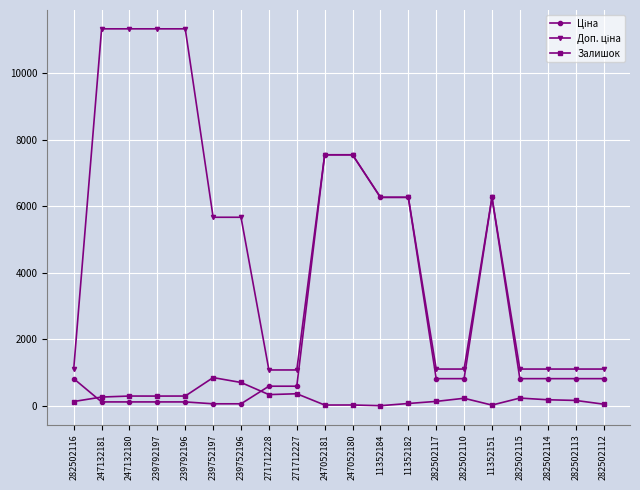

True or false: Залишок has more than 1 points higher than both neighbors.

True